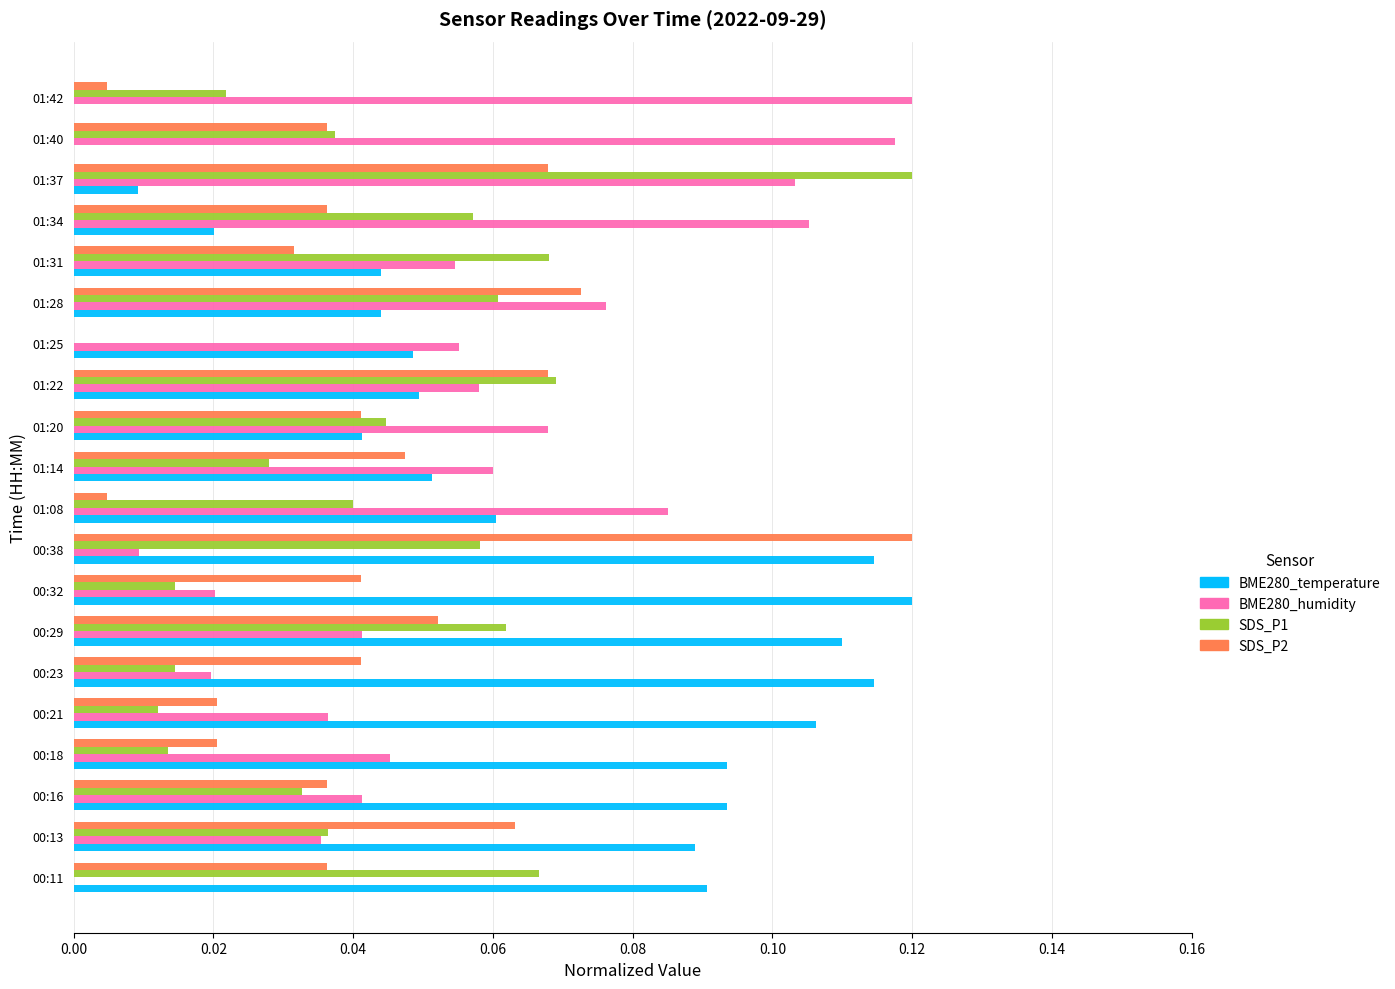

The SDS_P1 series shows 0.0 at 00:16. True or false?

True